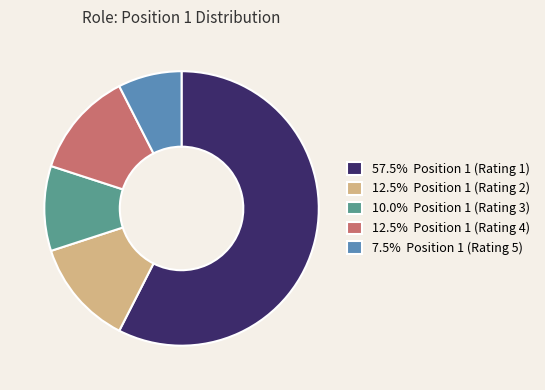

Is the sum of 7.5% Position 1 (Rating 5) and 12.5% Position 1 (Rating 2) greater than half?

No